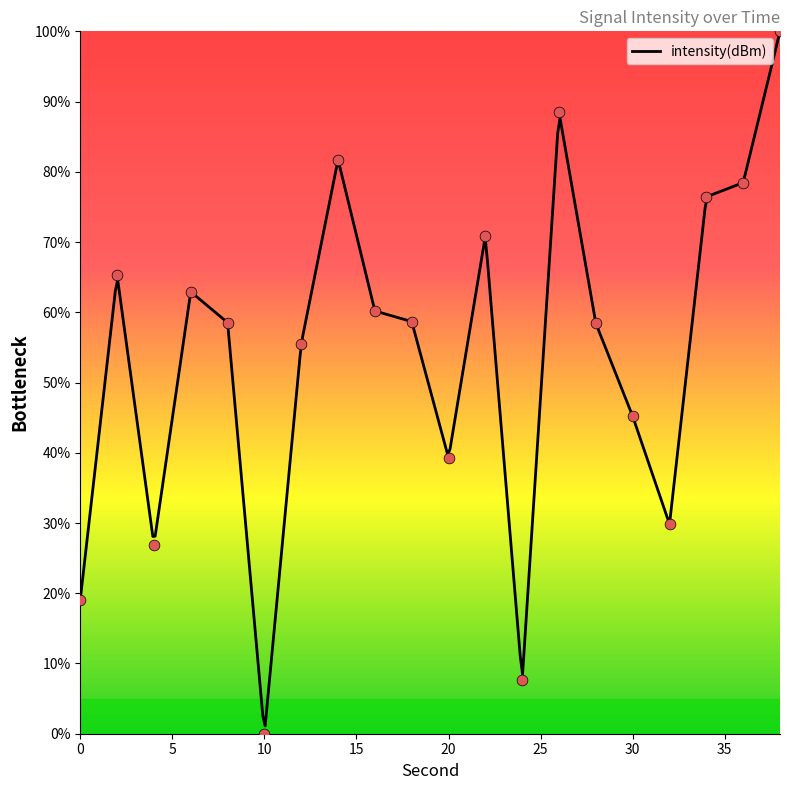

Which has a higher value, 28 or 0?

28